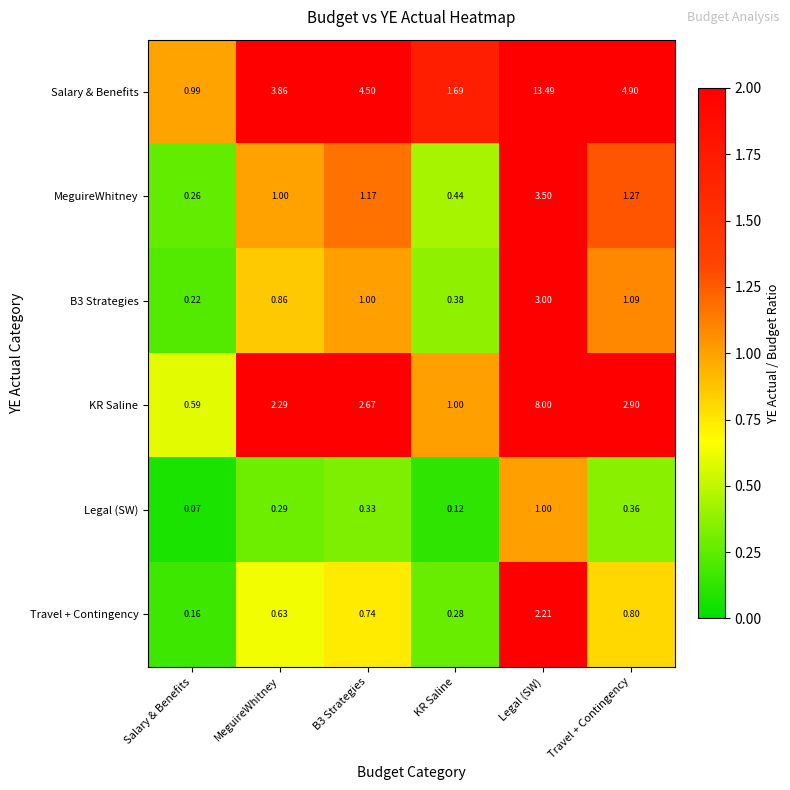

Which category has the lowest value across all series?

Salary & Benefits